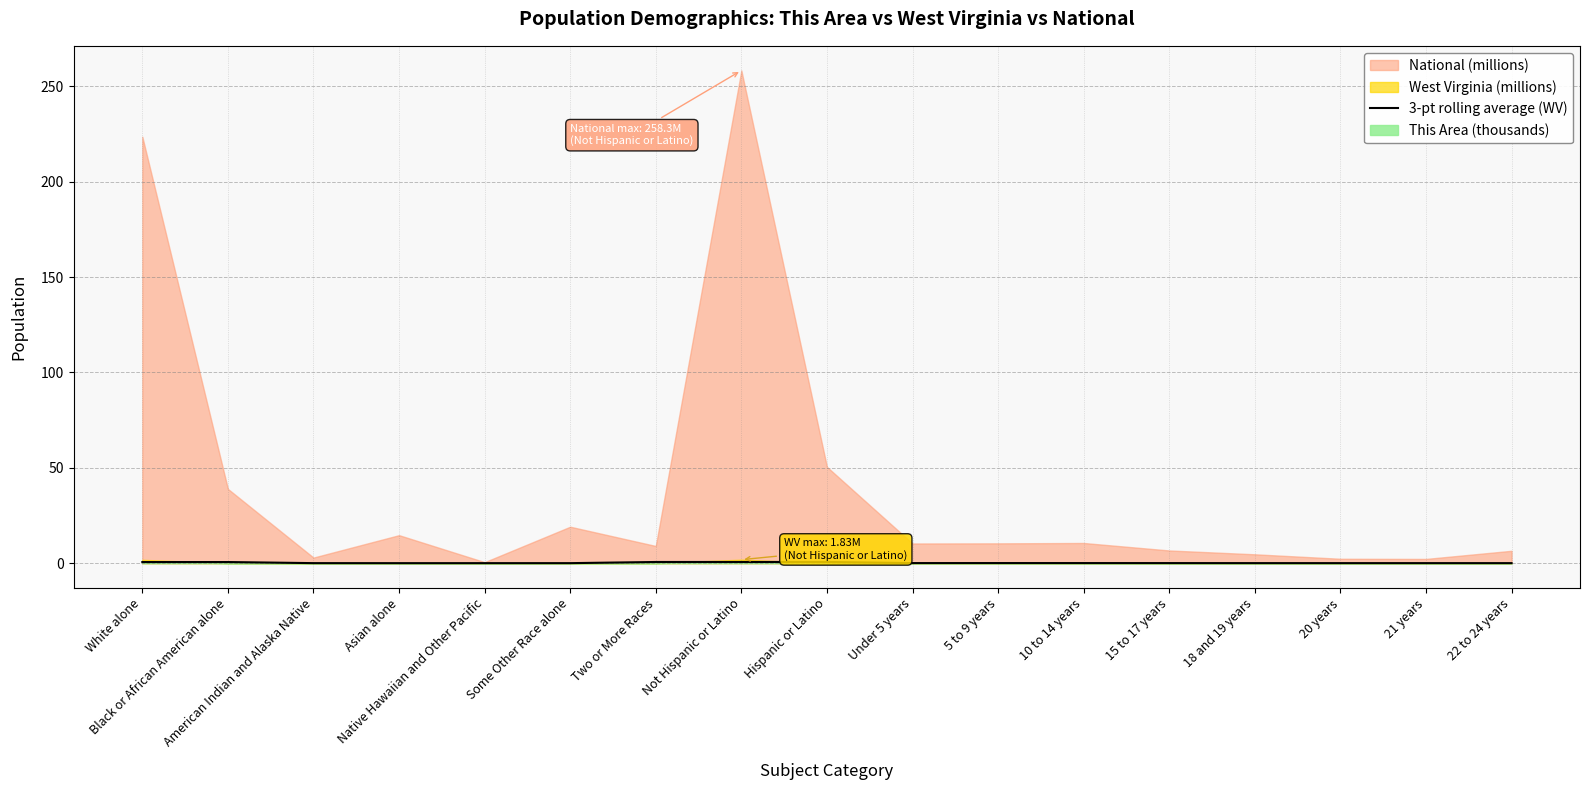

How many lines are shown in the chart?

1